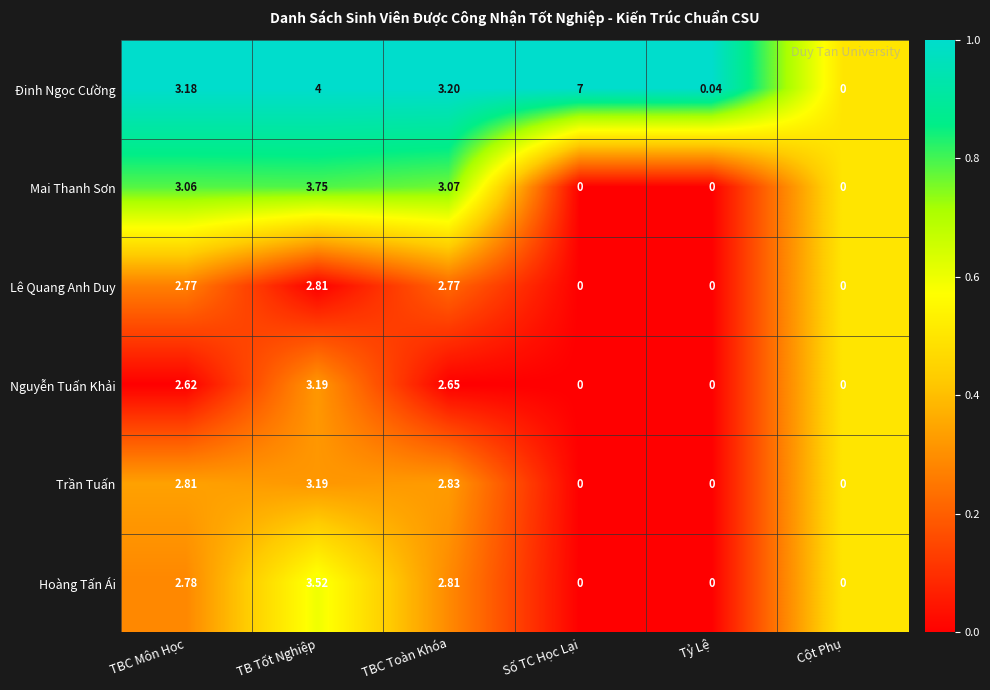

Where does the Đinh Ngọc Cường series first go above 3?

TBC Môn Học